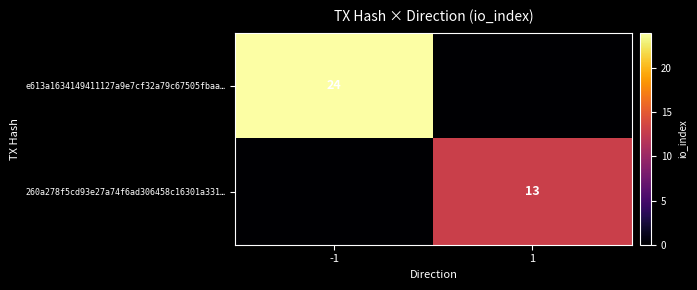

Is it true that 260a278f5cd93e27a74f6ad306458c16301a331… equals 13 at 1?

True